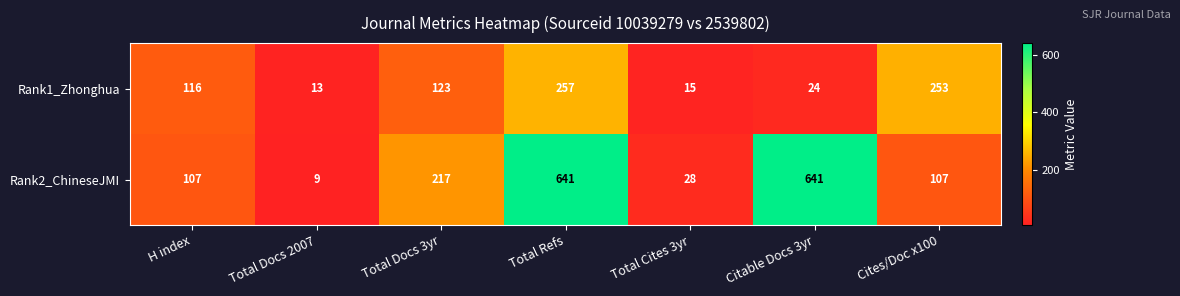

Is it true that Rank2_ChineseJMI equals 431 at Total Refs?

False